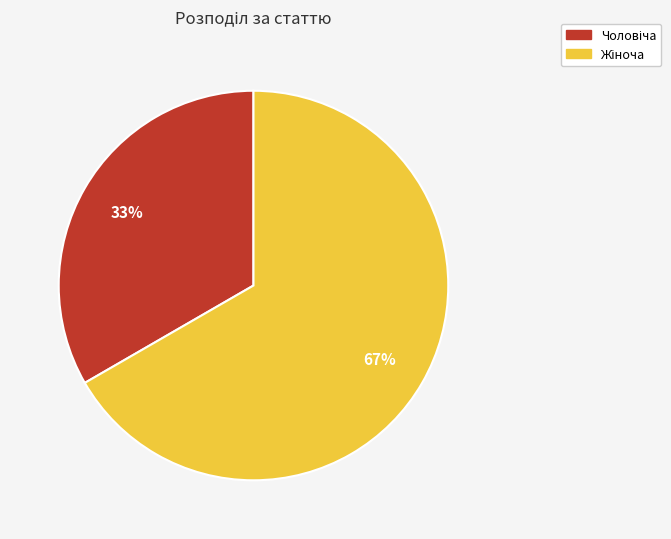

To the nearest percent, what is the average slice percentage?

50%